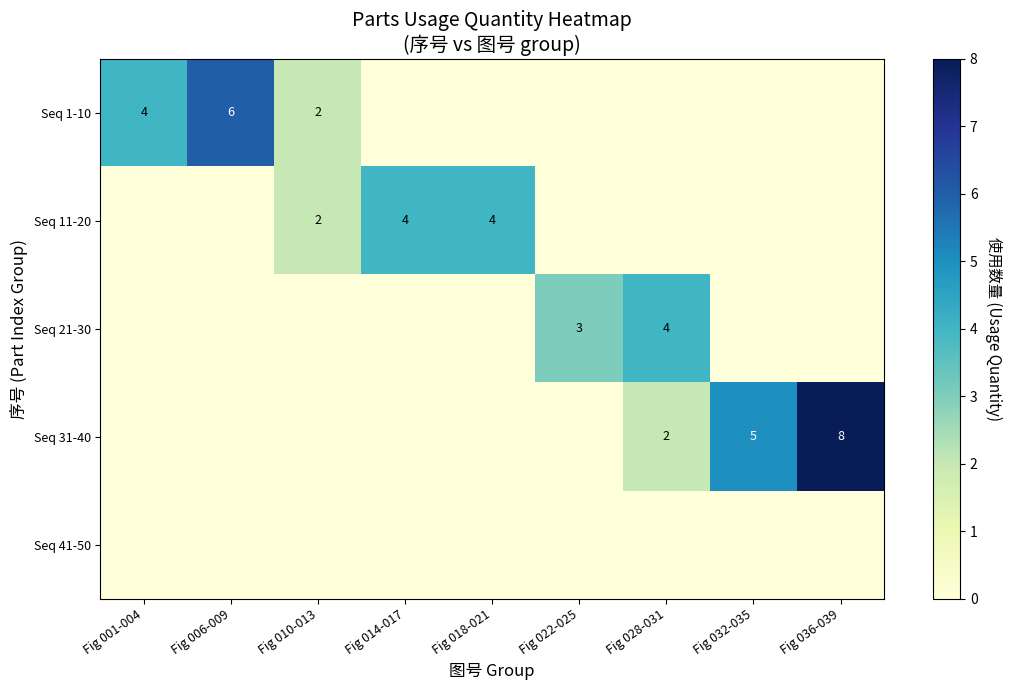

The Seq 1-10 series shows 10 at Fig 006-009. True or false?

False